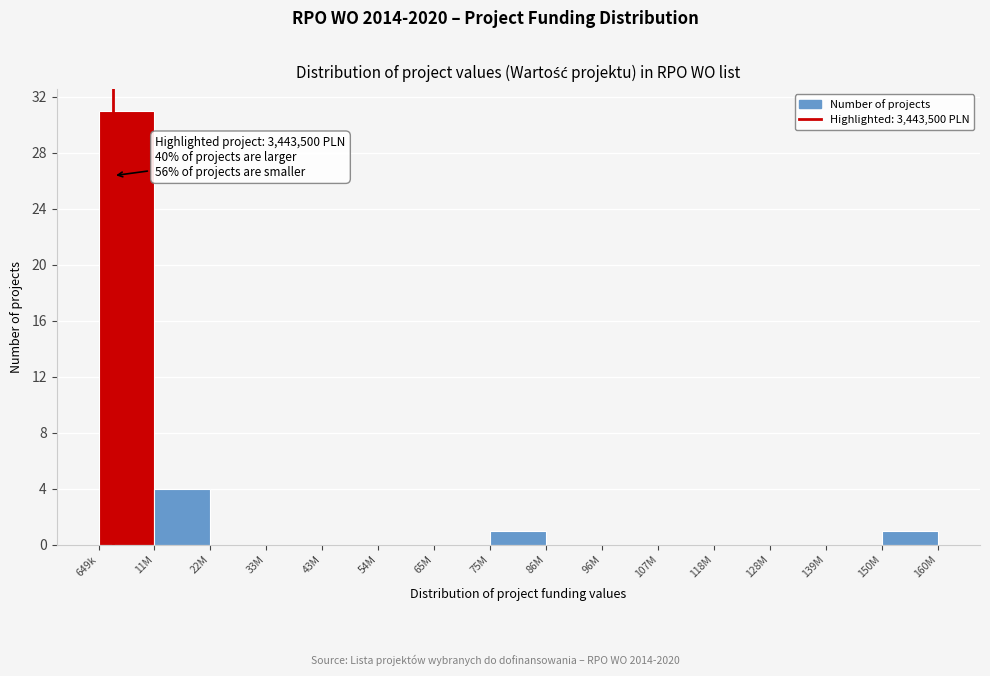

Reading right to left, transcribe all the data shown in this chart.

150M=1	139M=0	128M=0	118M=0	107M=0	96M=0	86M=0	75M=1	65M=0	54M=0	43M=0	33M=0	22M=0	11M=4	649k=31